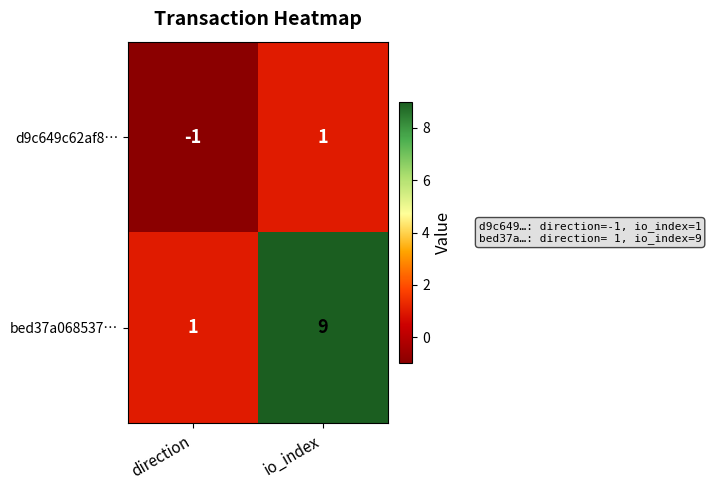

Count the number of categories in the chart.

2